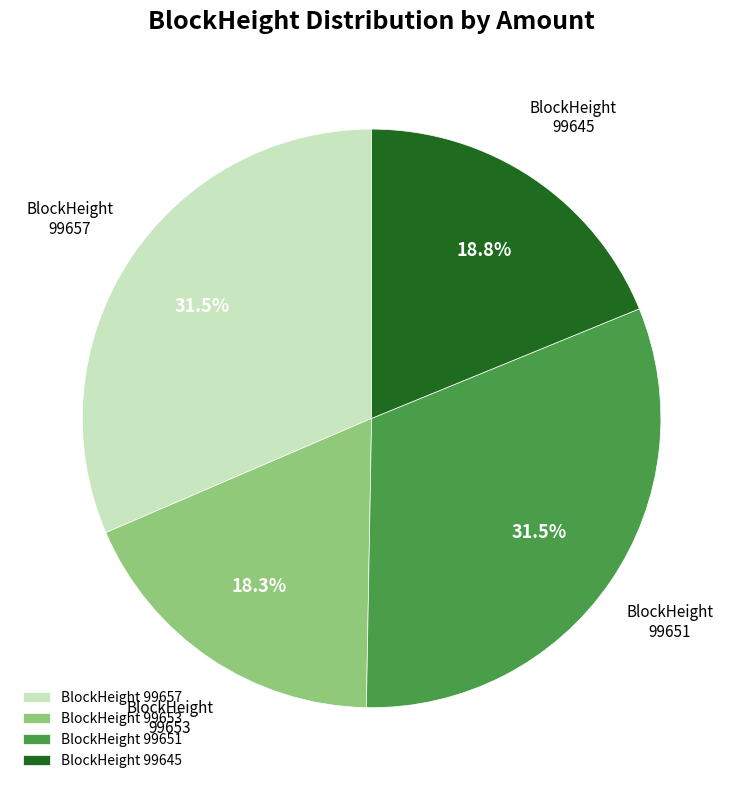

How many segments does this pie chart have?

4